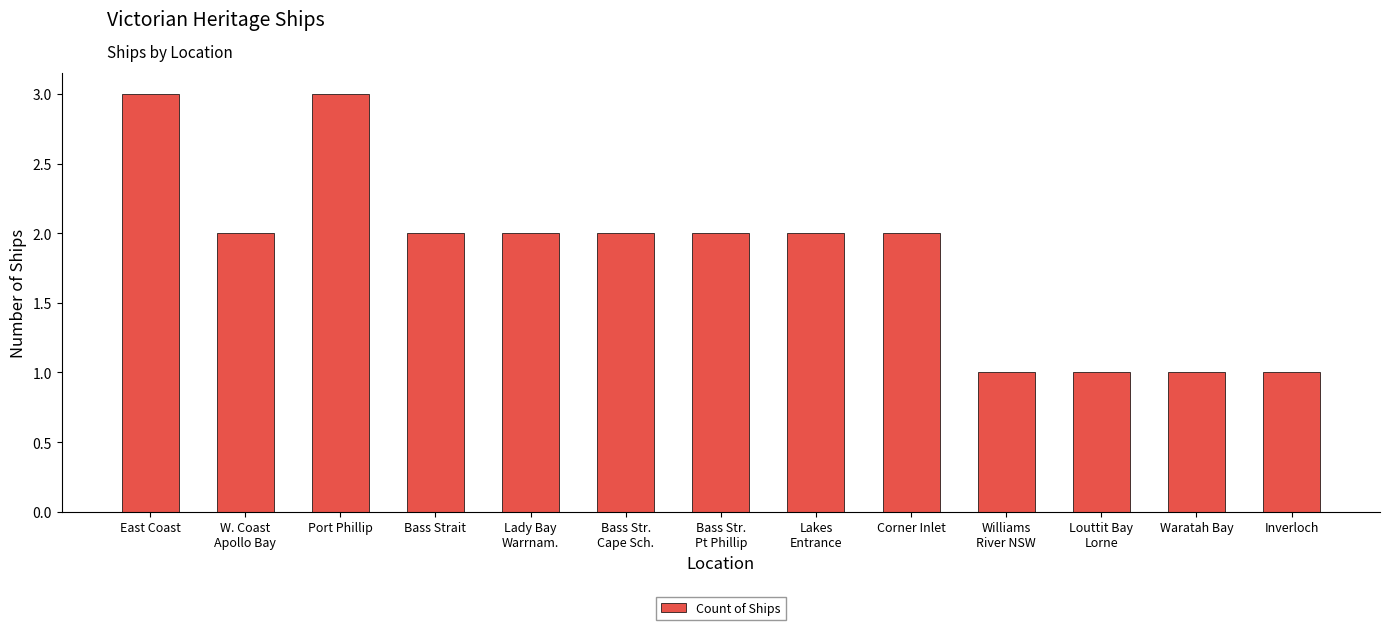

What is the difference between the second highest and second lowest values?

2